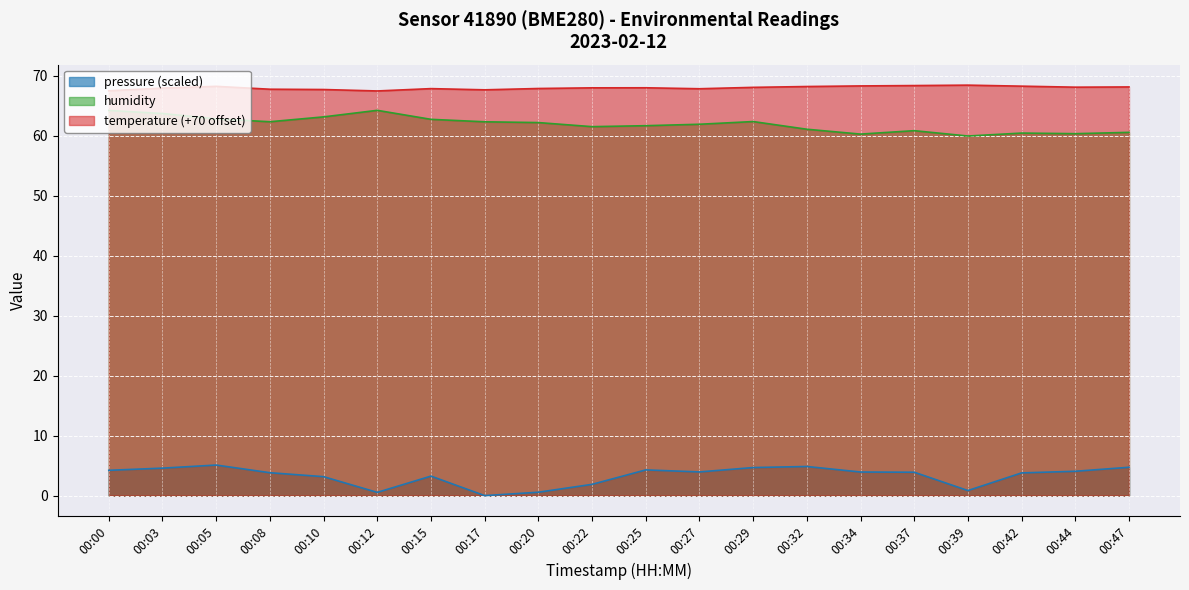

The value of pressure_norm at 00:32 is 4.9. True or false?

True